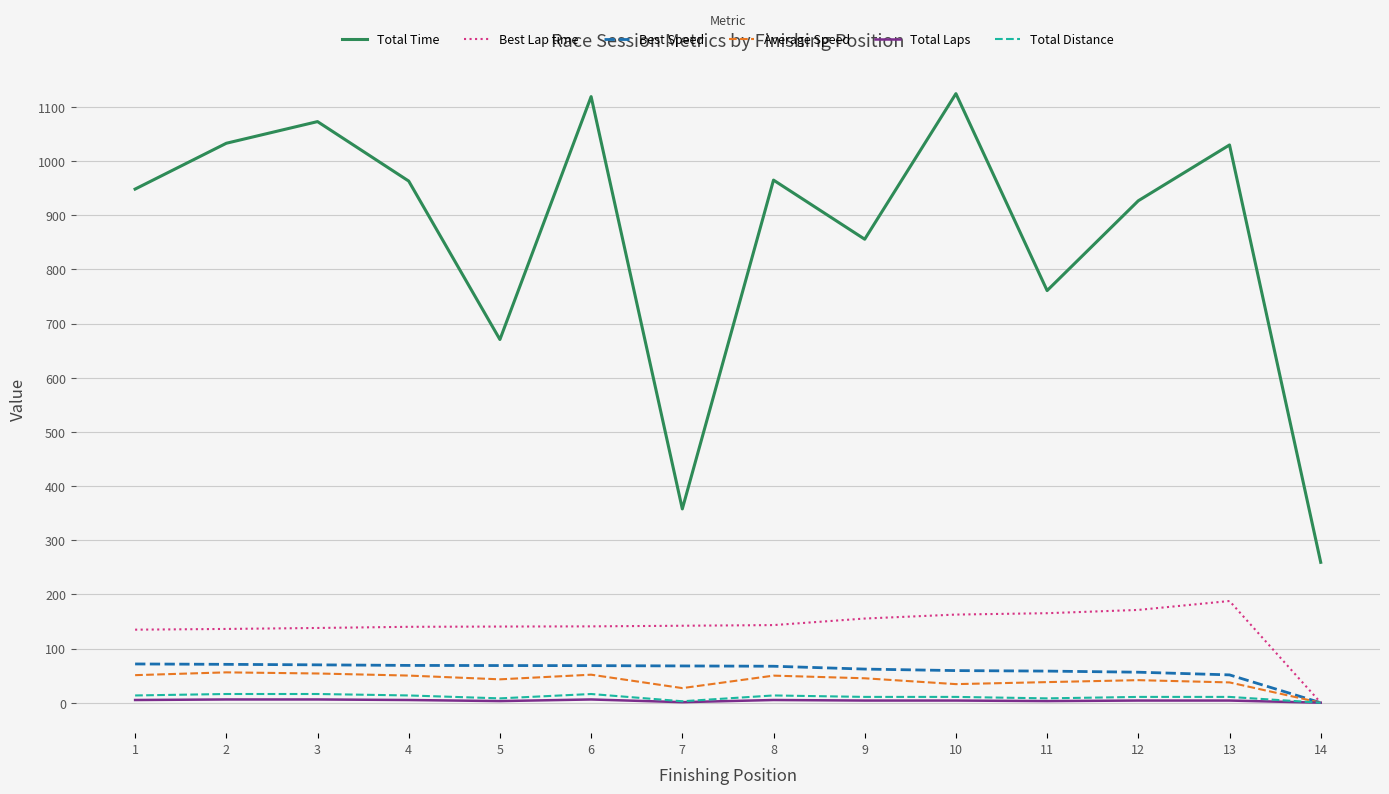

What is the difference between the highest and lowest values at 5?

667.5